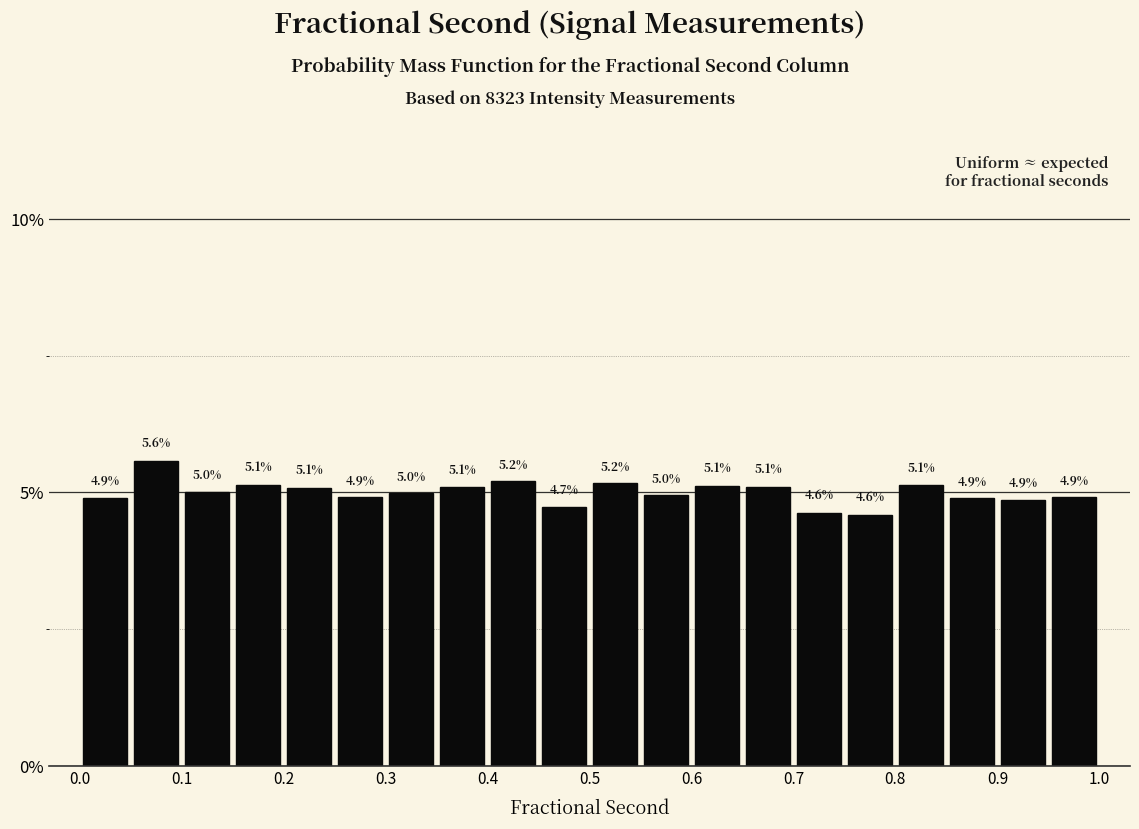

Reading left to right, list every bar in this chart as the range it spans on the x-axis followed by its height.

0.00 to 0.05: 4.9
0.05 to 0.10: 5.6
0.10 to 0.15: 5.0
0.15 to 0.20: 5.1
0.20 to 0.25: 5.1
0.25 to 0.30: 4.9
0.30 to 0.35: 5.0
0.35 to 0.40: 5.1
0.40 to 0.45: 5.2
0.45 to 0.50: 4.7
0.50 to 0.55: 5.2
0.55 to 0.60: 5.0
0.60 to 0.65: 5.1
0.65 to 0.70: 5.1
0.70 to 0.75: 4.6
0.75 to 0.80: 4.6
0.80 to 0.85: 5.1
0.85 to 0.90: 4.9
0.90 to 0.95: 4.9
0.95 to 1.00: 4.9